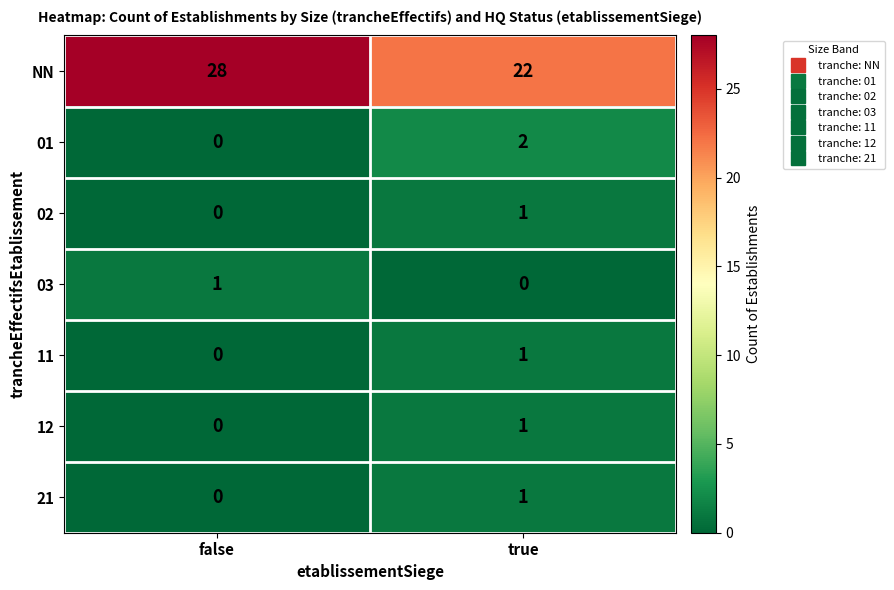

Where is 21 nearest to the value 0?

false